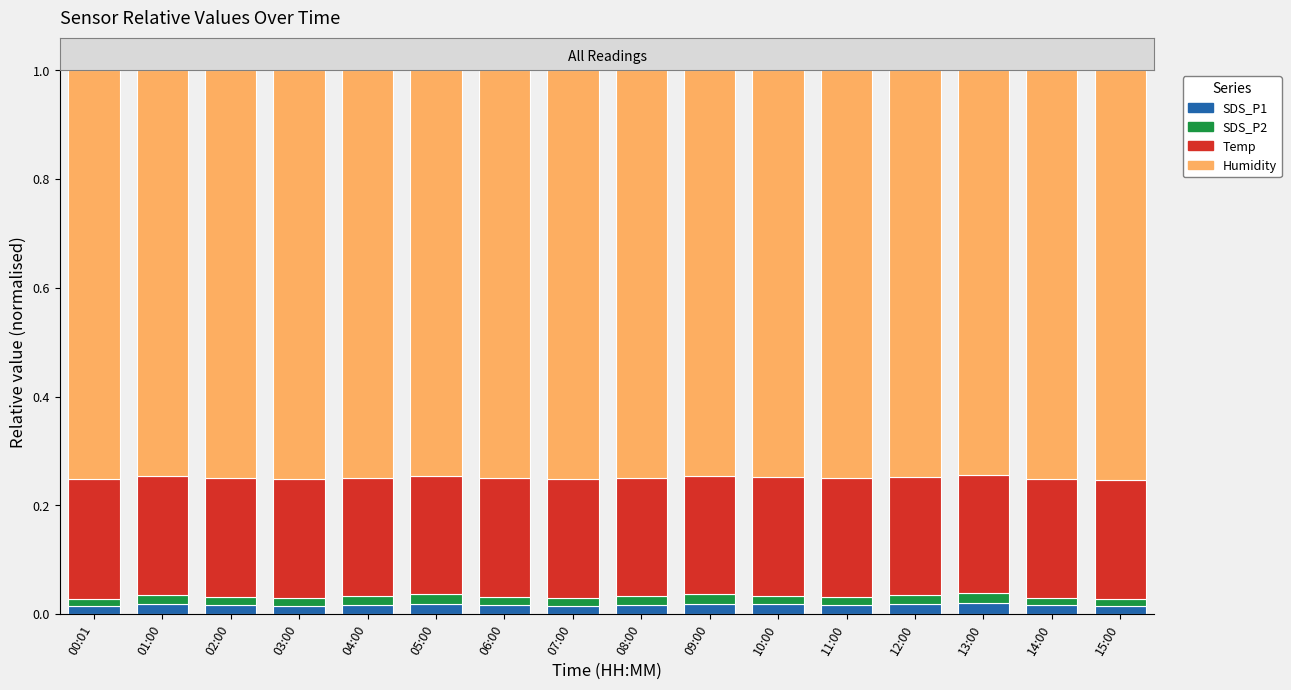

What is the sum of all Temp values?

3.5